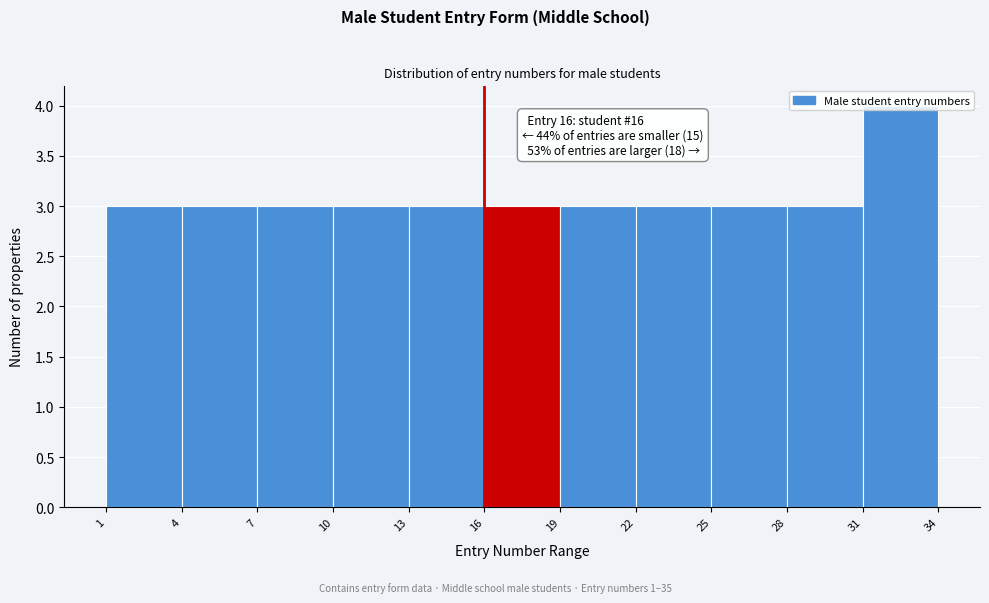

Over which range of the x-axis is the bar tallest?

31 to 34